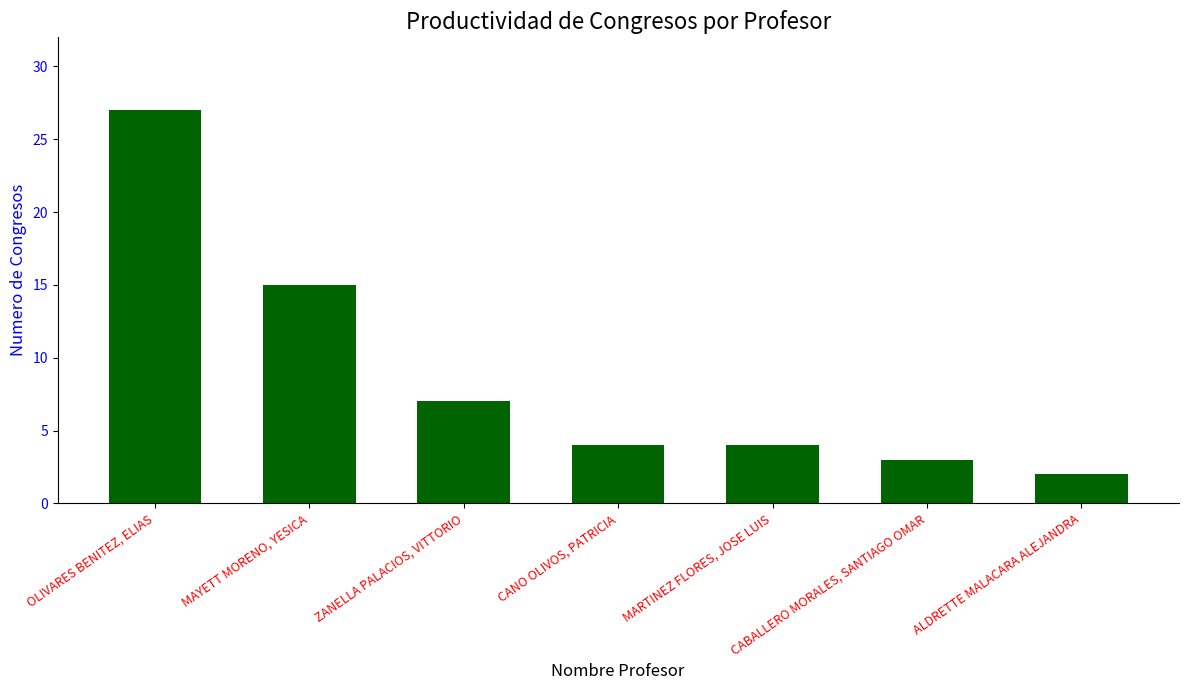

What is the change in value from MARTINEZ FLORES, JOSE LUIS to CABALLERO MORALES, SANTIAGO OMAR?

-1